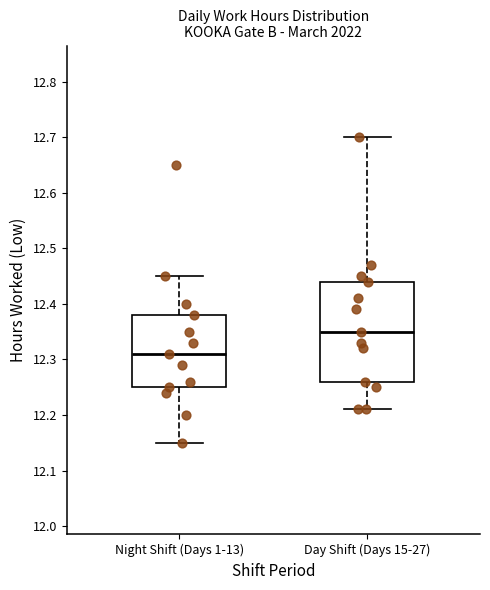

Which box is the tallest, from its lower edge to its upper edge?

Day Shift (Days 15-27)